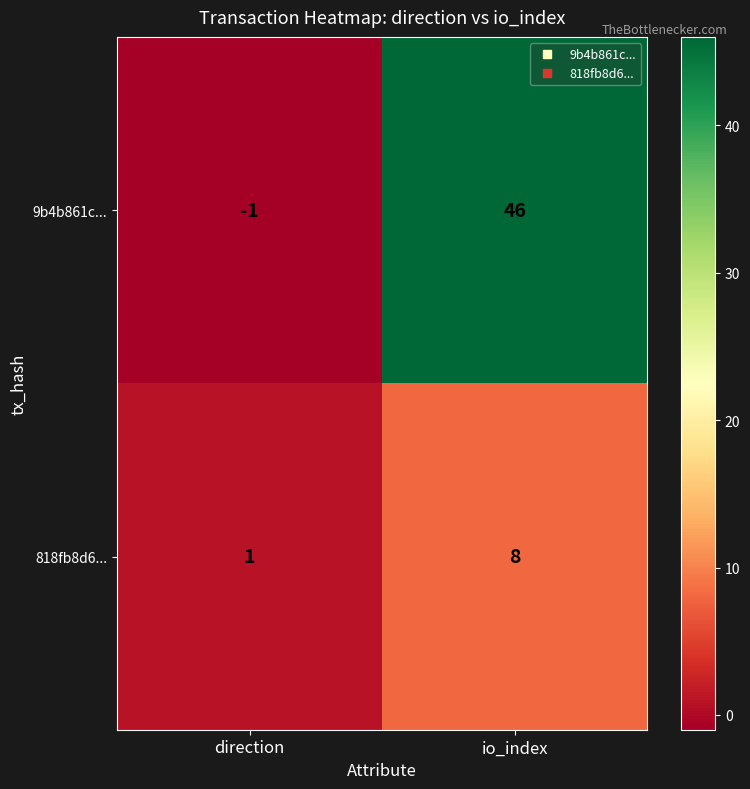

What is the greatest value displayed?

46